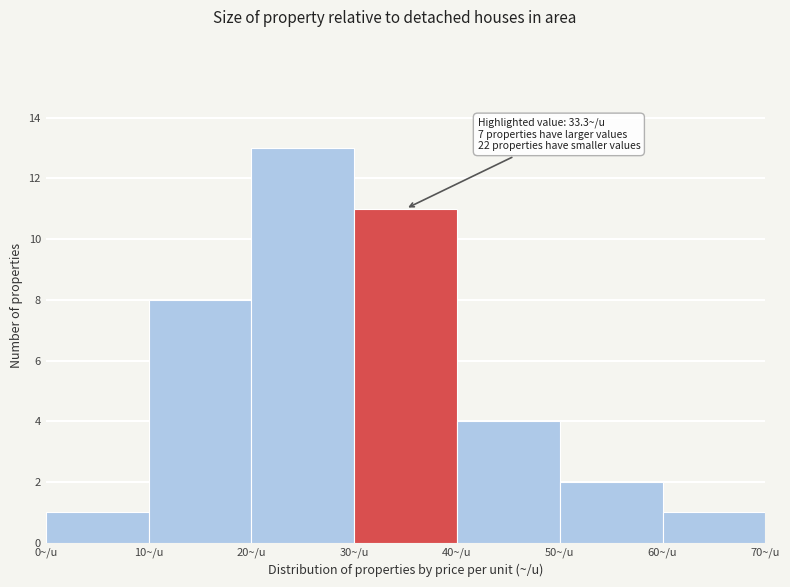

Which range on the x-axis has the tallest bar?

20 to 30